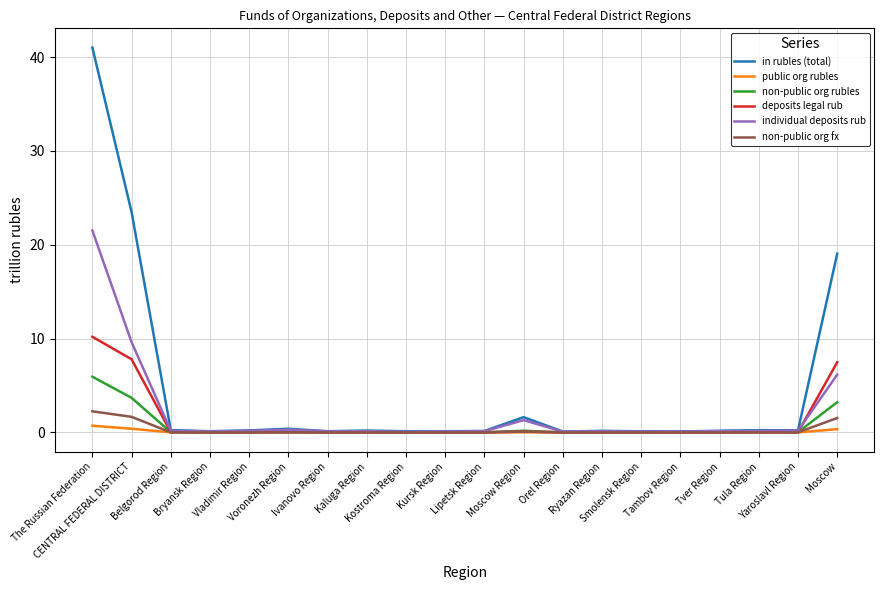

Which series has the largest total across all categories?

in rubles (total)